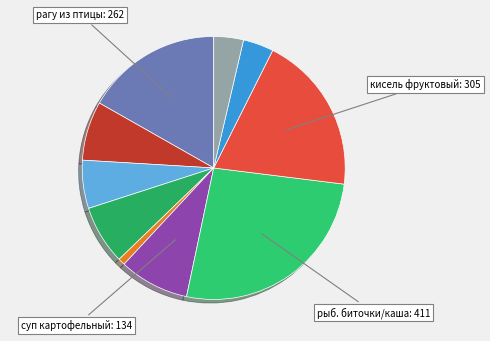

Rank the categories by value from lowest to highest.

овощи свежие/соленые, Хлеб ржаной, Хлеб пшеничный, хлеб рж./пшен, кондитерское изделие, кофейный напиток с молоком сгущ., Суп картофельный с макаронными изделиями, рагу из птицы, Кисель фруктовый витаминизированный, Рыбные биточки/Каша пшеничная